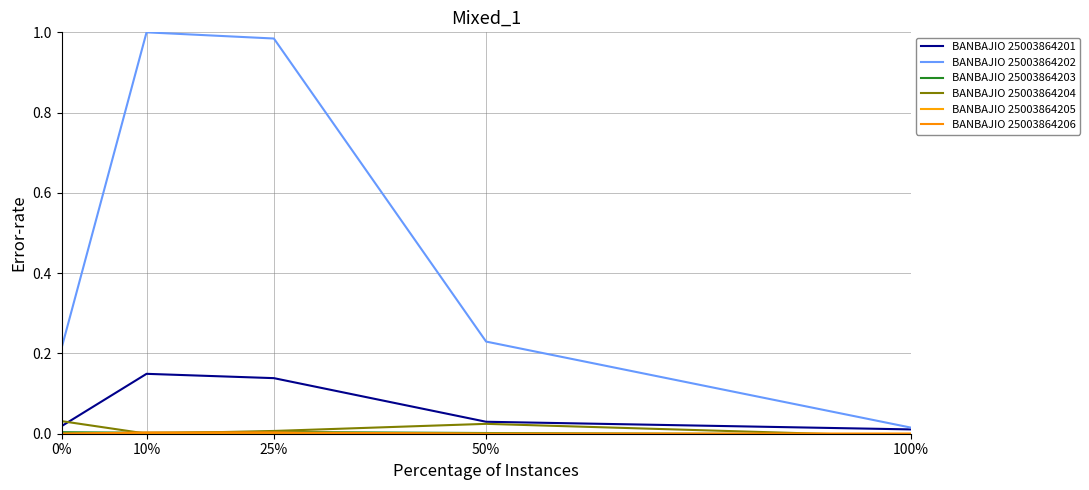

Reading right to left, what are all the values shown in this chart?

BANBAJIO 25003864201: 0.0	0.0	0.1	0.1	0.0
BANBAJIO 25003864202: 0.0	0.2	1.0	1.0	0.2
BANBAJIO 25003864203: -0.0	0.0	0.0	0.0	0.0
BANBAJIO 25003864204: -0.0	0.0	0.0	0.0	0.0
BANBAJIO 25003864205: 0.0	0.0	0.0	0.0	0.0
BANBAJIO 25003864206: -0.0	0.0	0.0	0.0	0.0